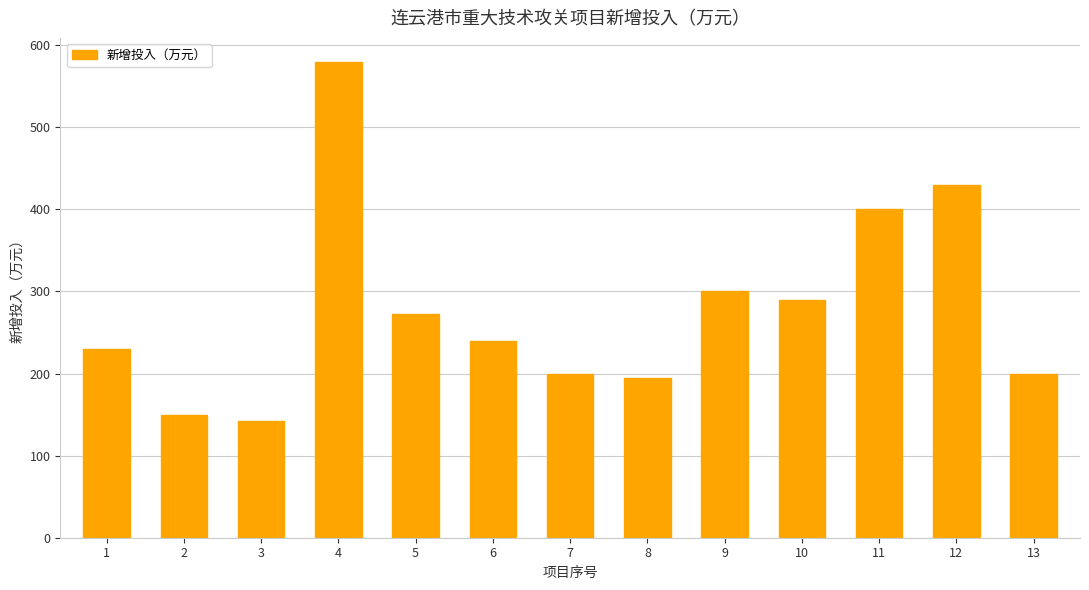

Read the value at 1.

230